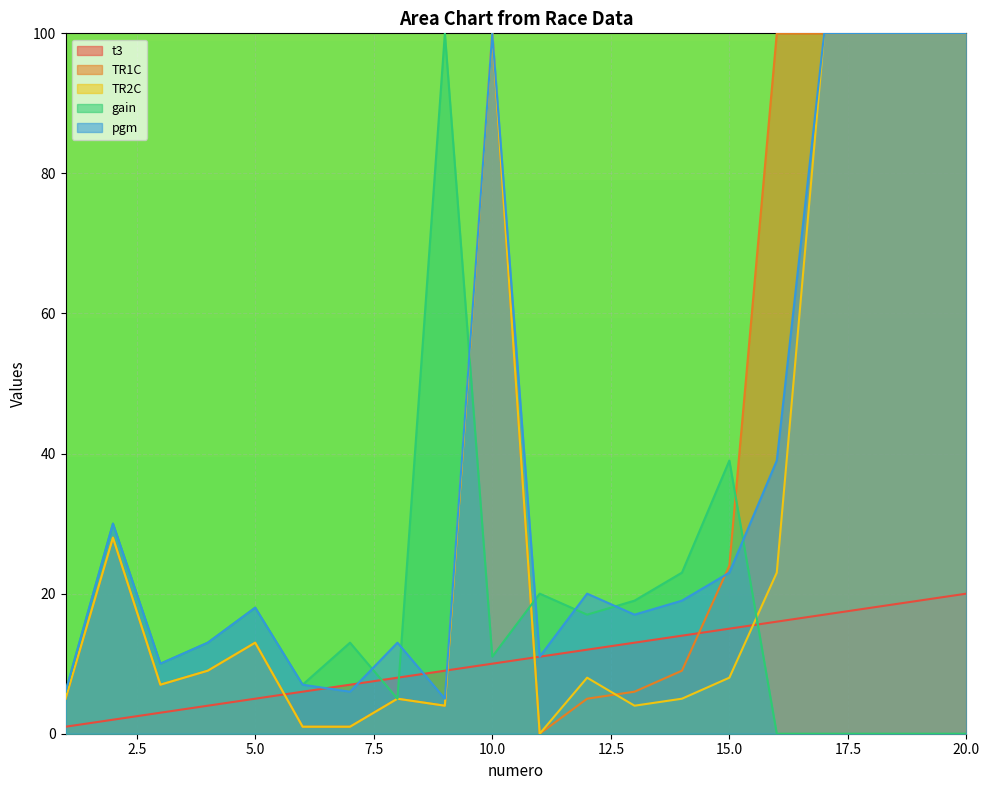

Which series has the largest range (max minus min)?

TR1C